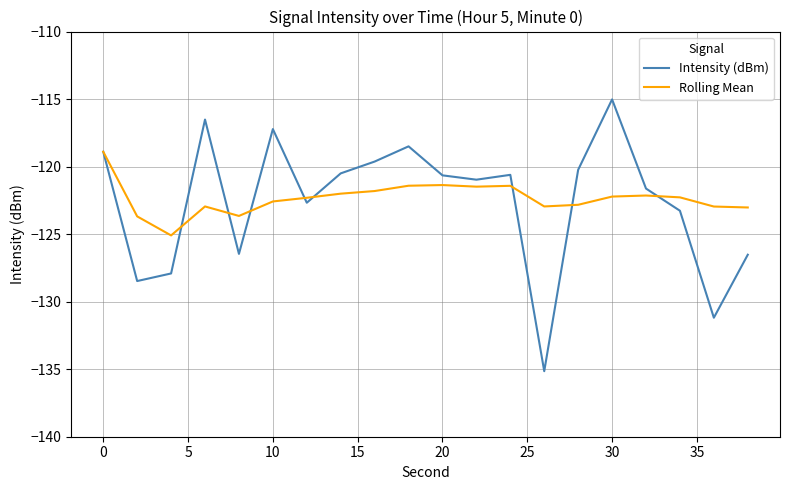

List the series in order of their overall mean, lowest first.

Intensity (dBm), Rolling Mean